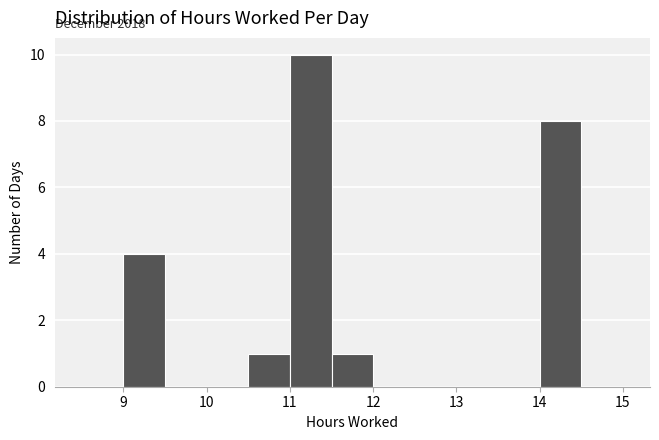

Over which range of the x-axis is the bar tallest?

11.0 to 11.5